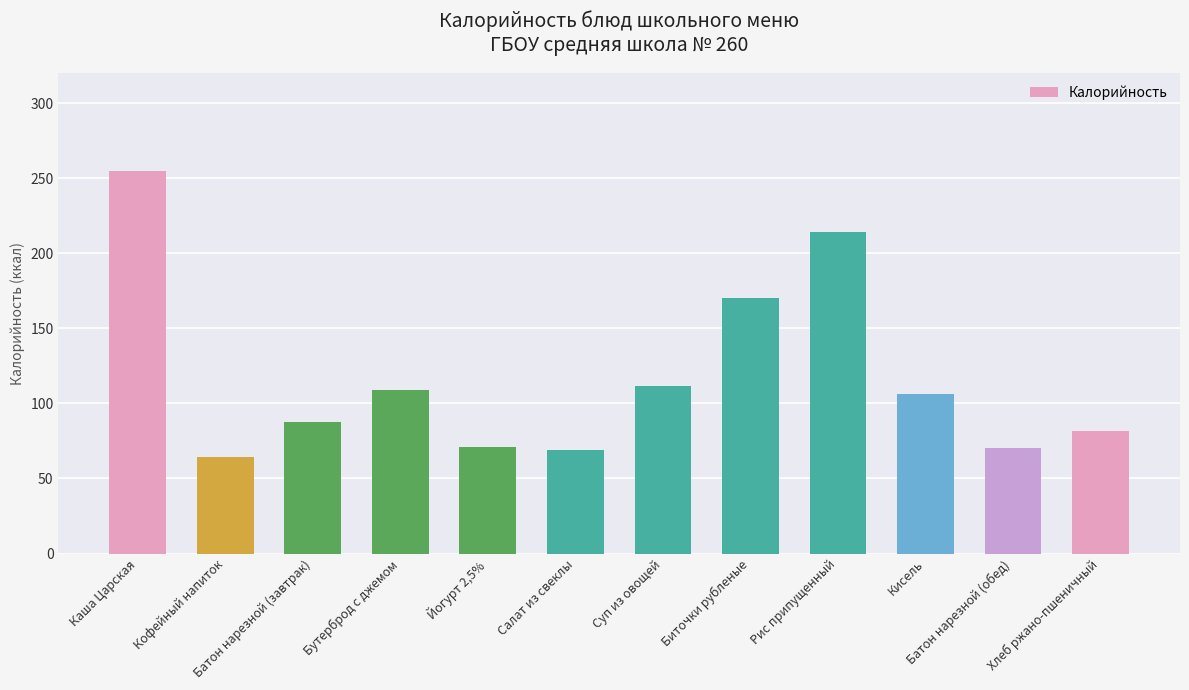

The value at Рис припущенный is 97.8. True or false?

False